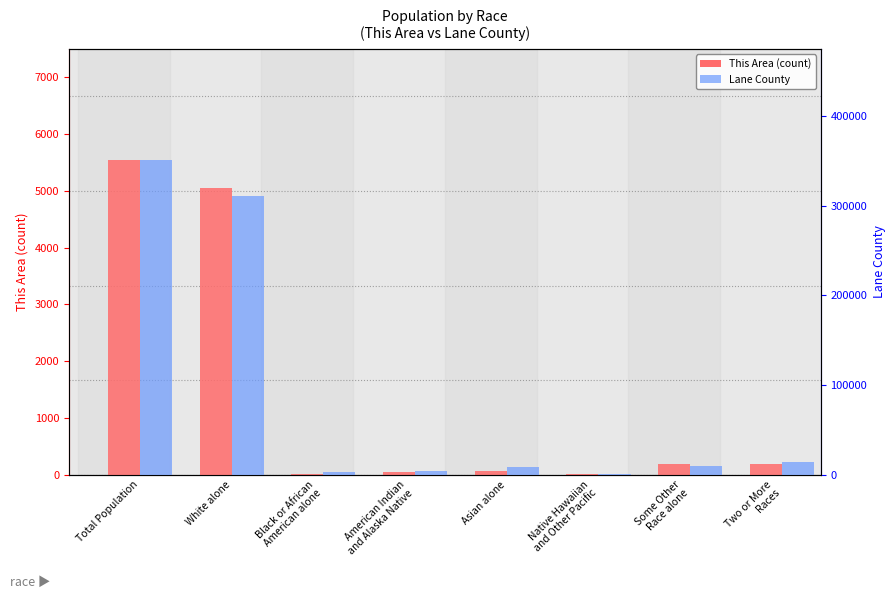

Reading left to right, what are all the values shown in this chart?

This Area (count): Total Population=5549	White alone=5041	Black or African
American alone=13	American Indian
and Alaska Native=45	Asian alone=61	Native Hawaiian
and Other Pacific=6	Some Other
Race alone=193	Two or More
Races=190
Lane County: Total Population=351715	White alone=310685	Black or African
American alone=3369	American Indian
and Alaska Native=4070	Asian alone=8322	Native Hawaiian
and Other Pacific=769	Some Other
Race alone=9837	Two or More
Races=14663